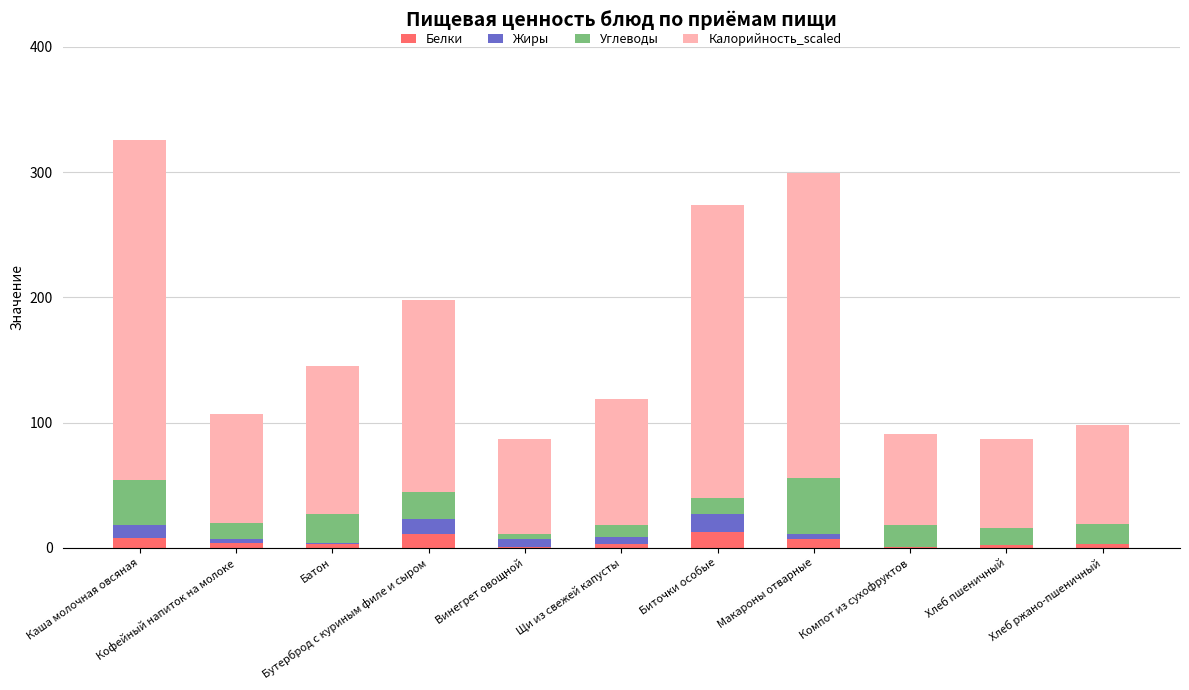

What is the maximum value for Белки?

13